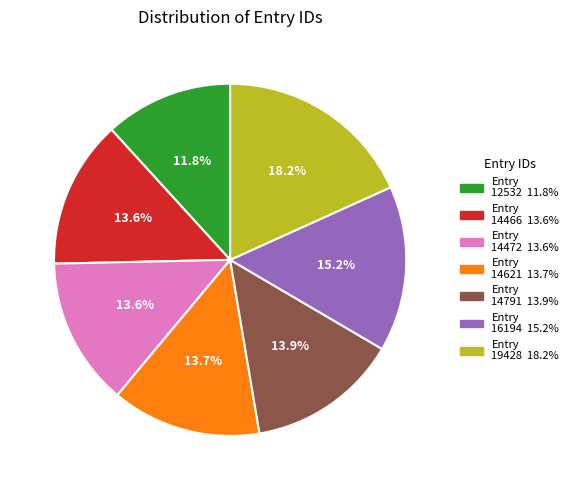

How many segments does this pie chart have?

7